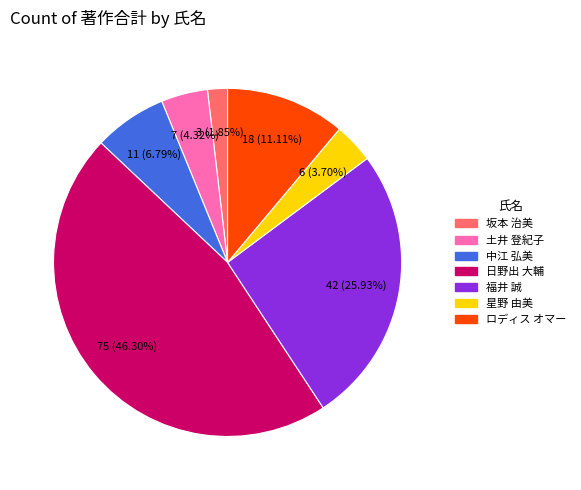

Is the sum of 星野 由美 and 坂本 治美 greater than half?

No